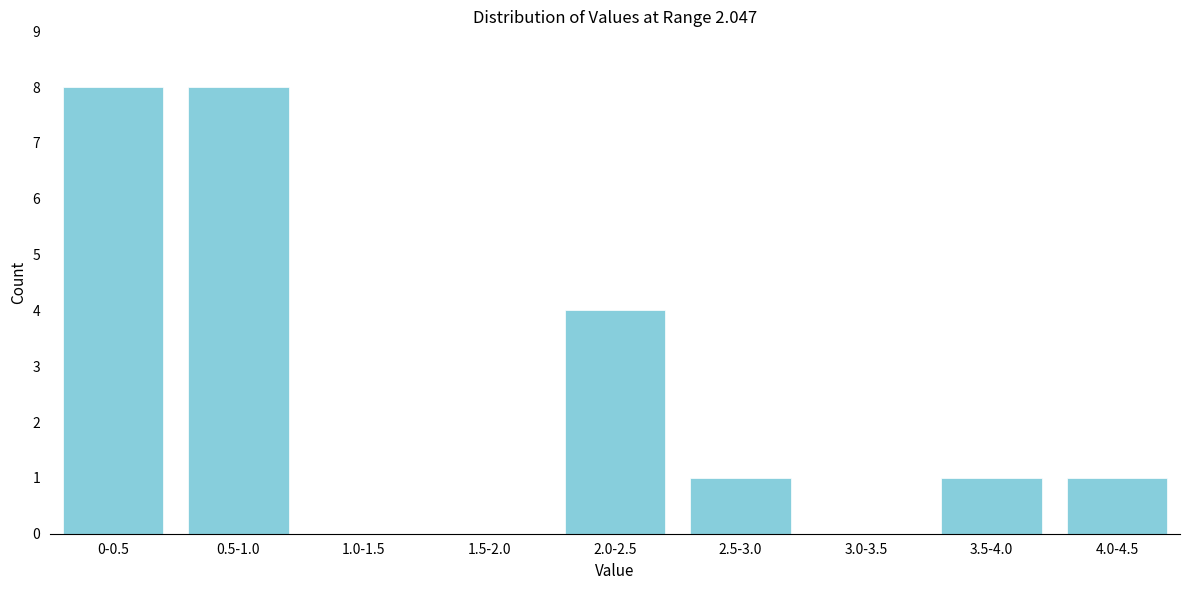

Reading left to right, what are all the values shown in this chart?

0-0.5=8	0.5-1.0=8	1.0-1.5=0	1.5-2.0=0	2.0-2.5=4	2.5-3.0=1	3.0-3.5=0	3.5-4.0=1	4.0-4.5=1